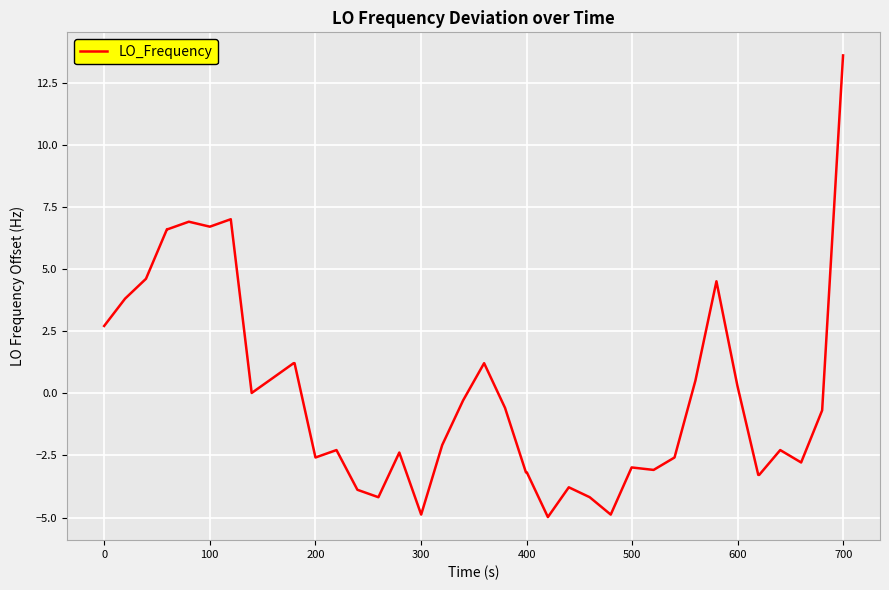

What is the minimum value shown in the chart?

-5.0